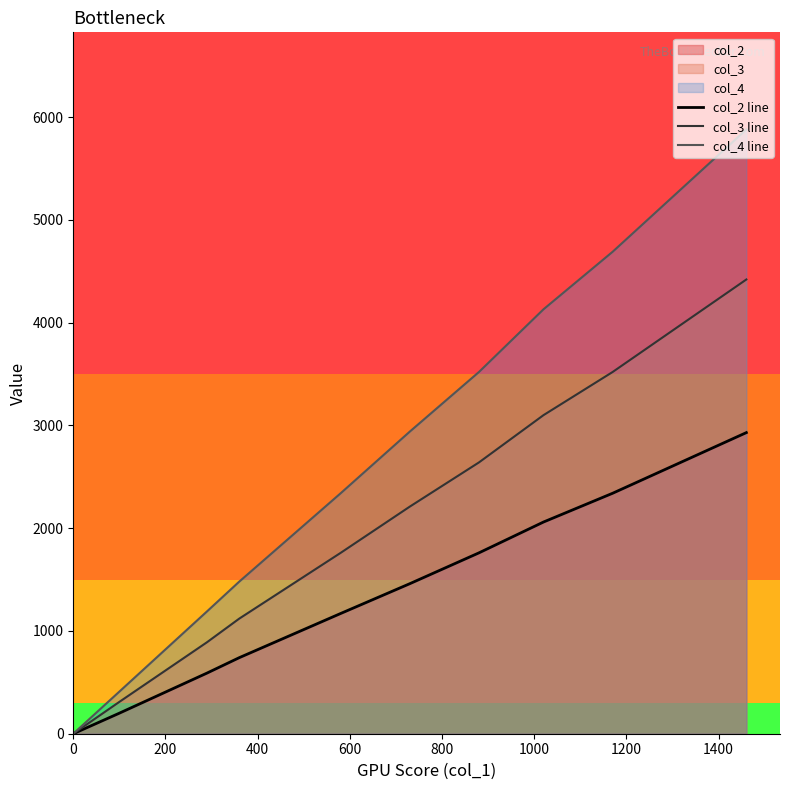

Which series has the largest total across all categories?

col_4 line